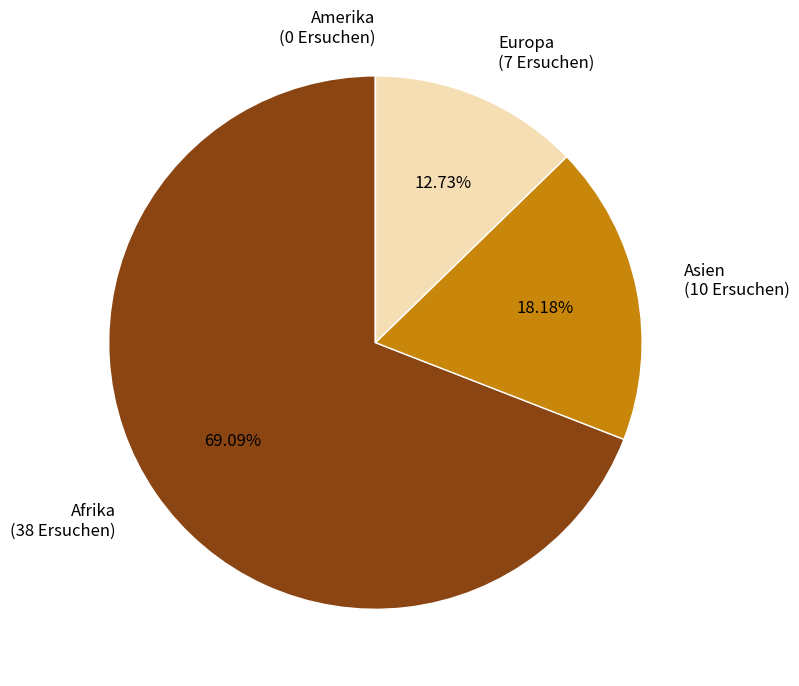

The Asien slice represents 18% of the pie. True or false?

True